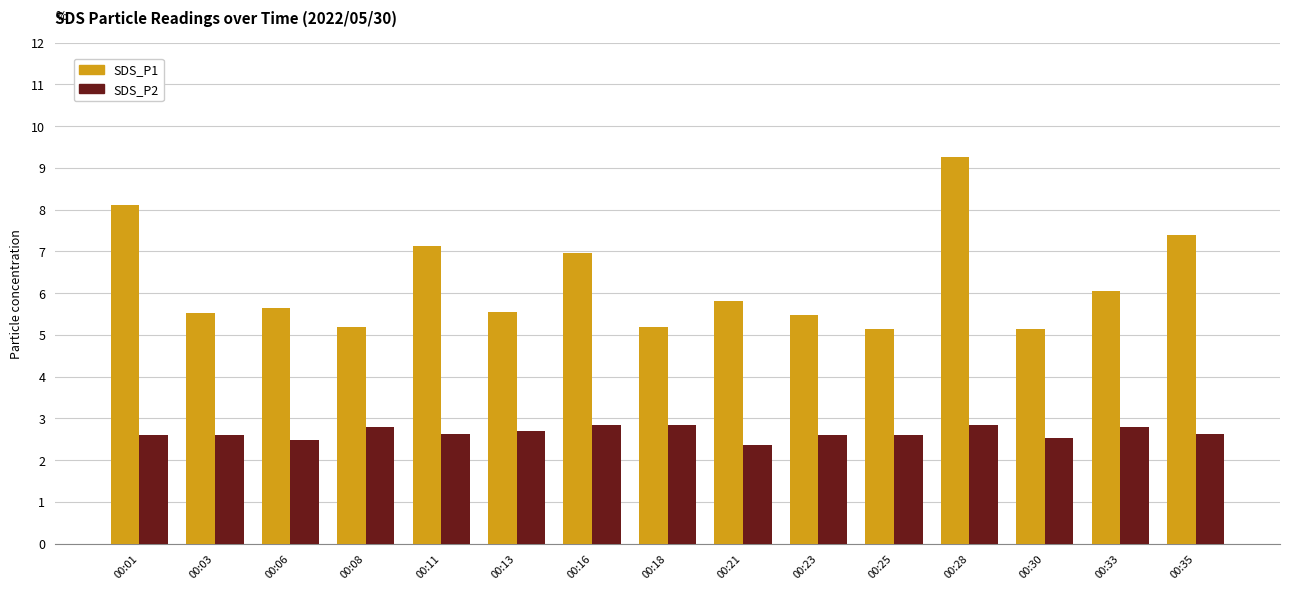

What is the value of the SDS_P2 bar at the 4th from the left?

2.8